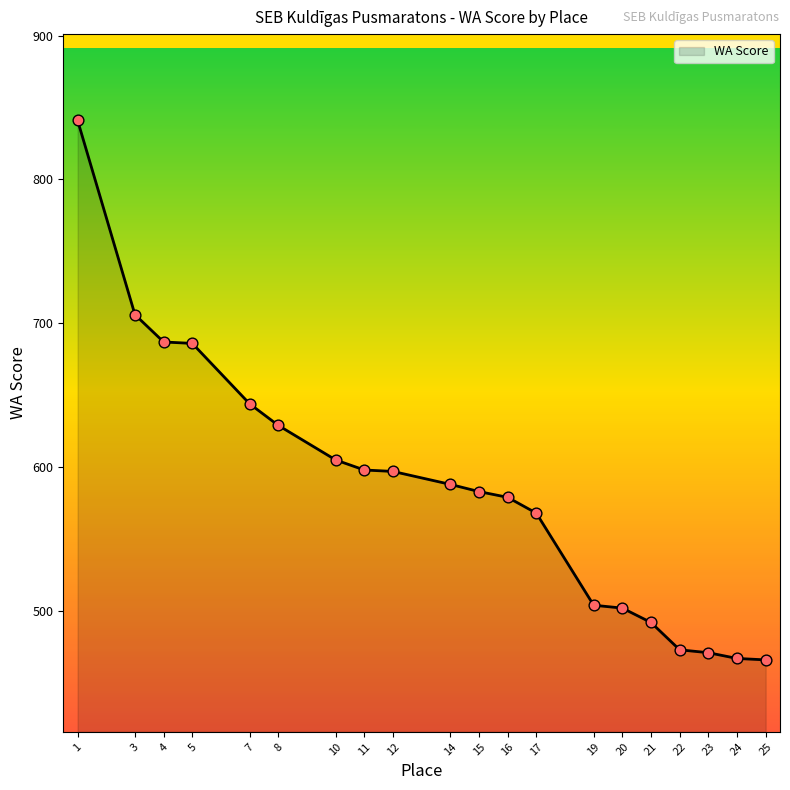

What is the change in value from 11 to 22?

-125